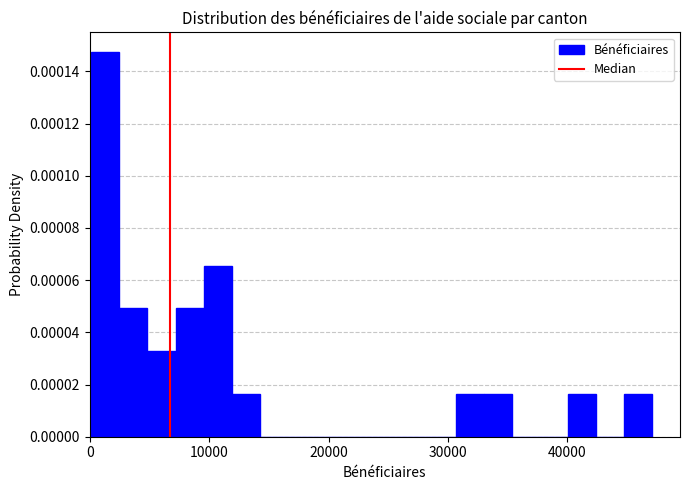

Read against the x-axis, roughly where is the centre of the tallest bar?

1000